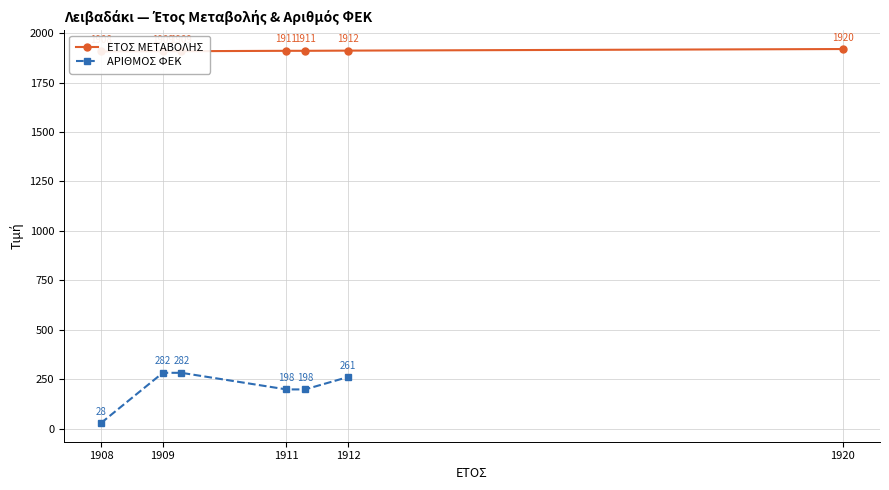

At which category is the sum across all series the highest?

1909